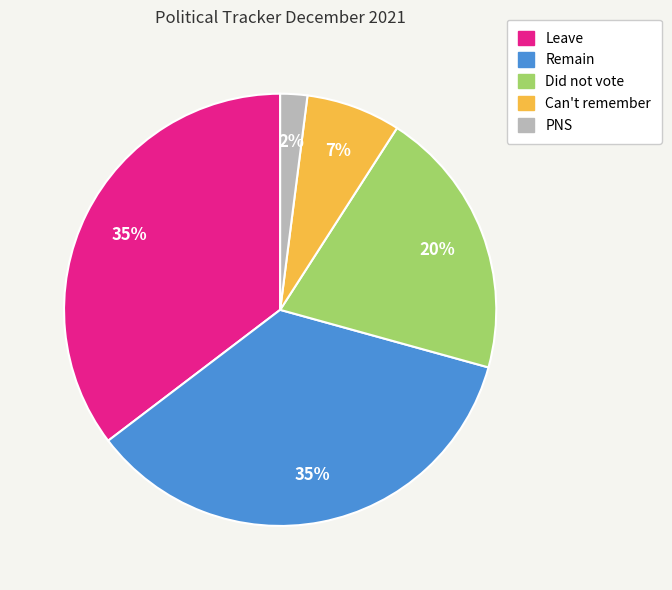

True or false: Leave accounts for 24% of the total.

False